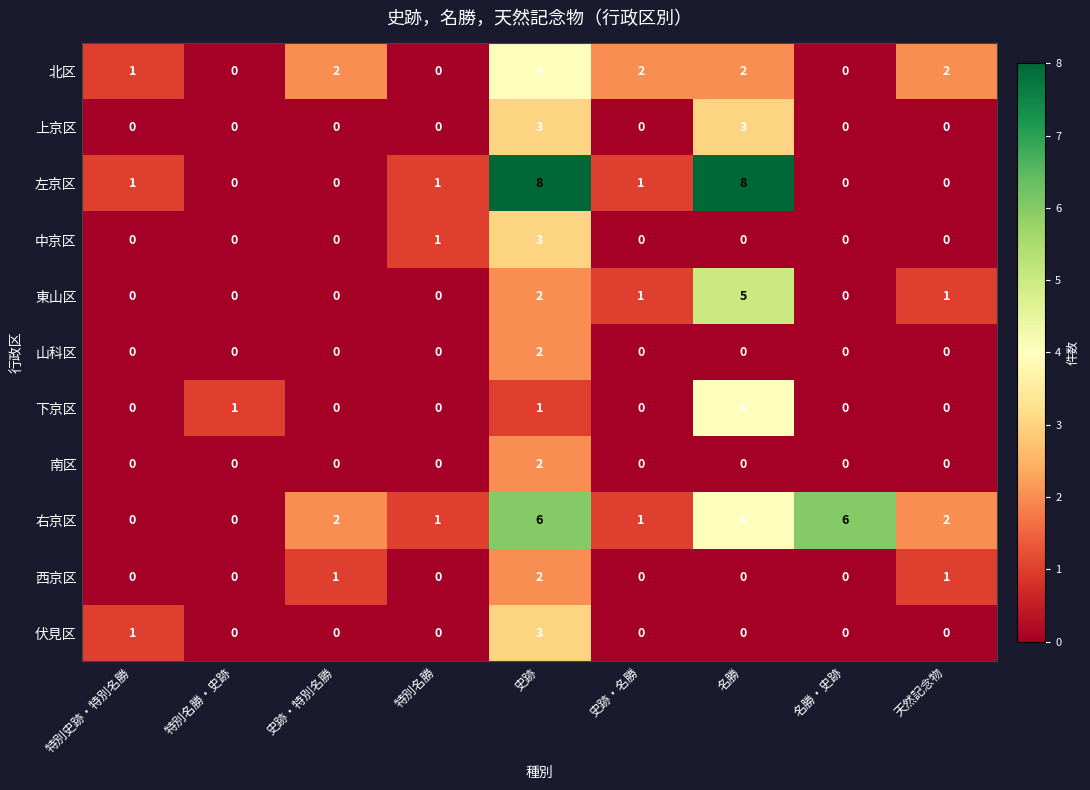

What is the greatest value displayed?

8